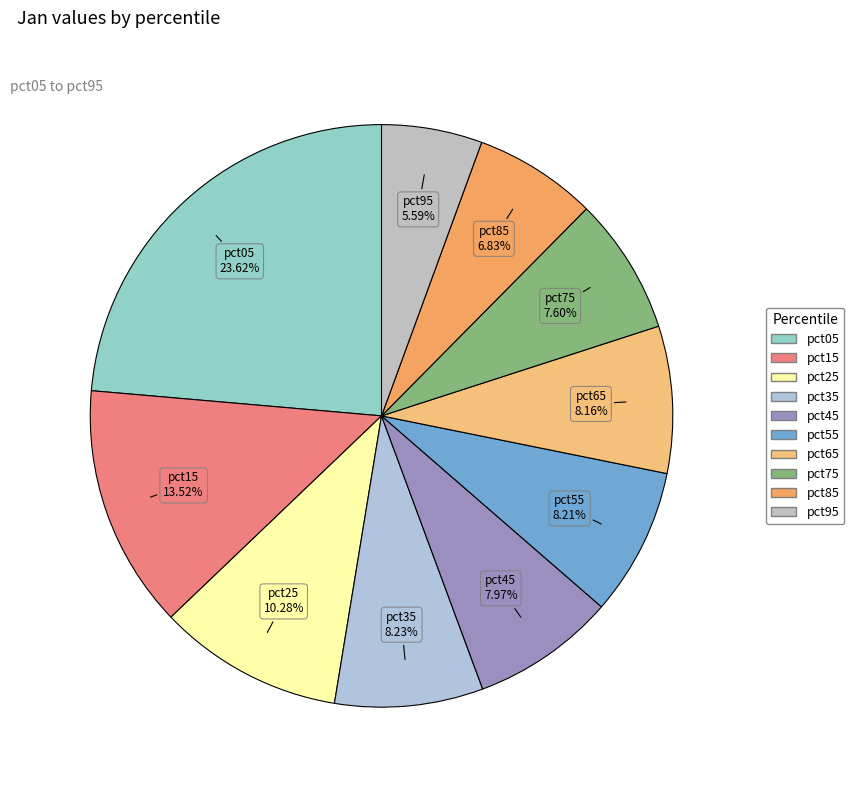

Which category has the smallest portion of the pie?

pct95